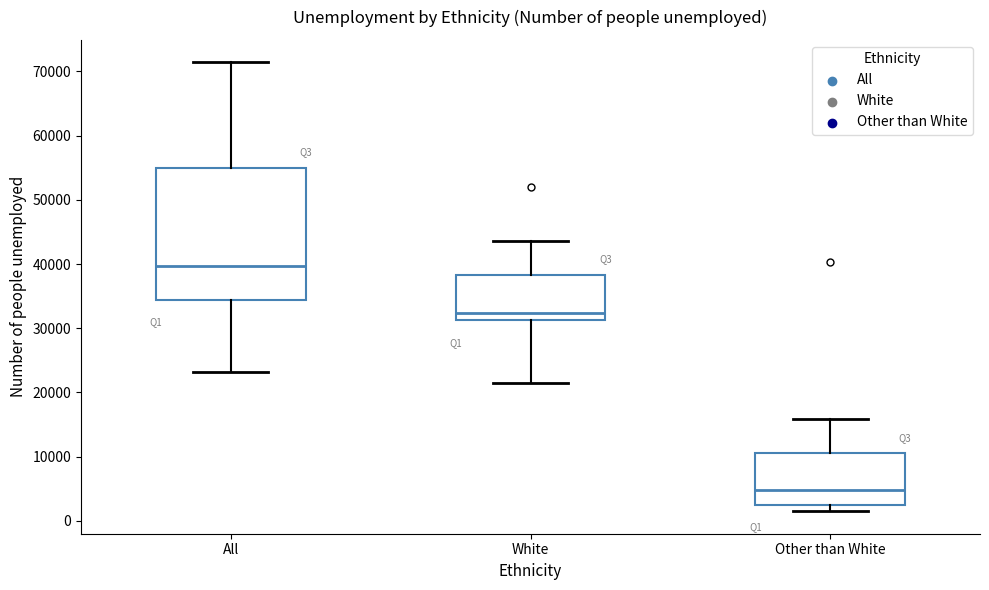

Which box's median line is the highest?

All